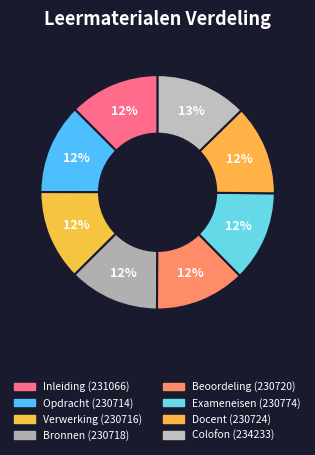

Which has a higher value, Inleiding or Bronnen?

Inleiding